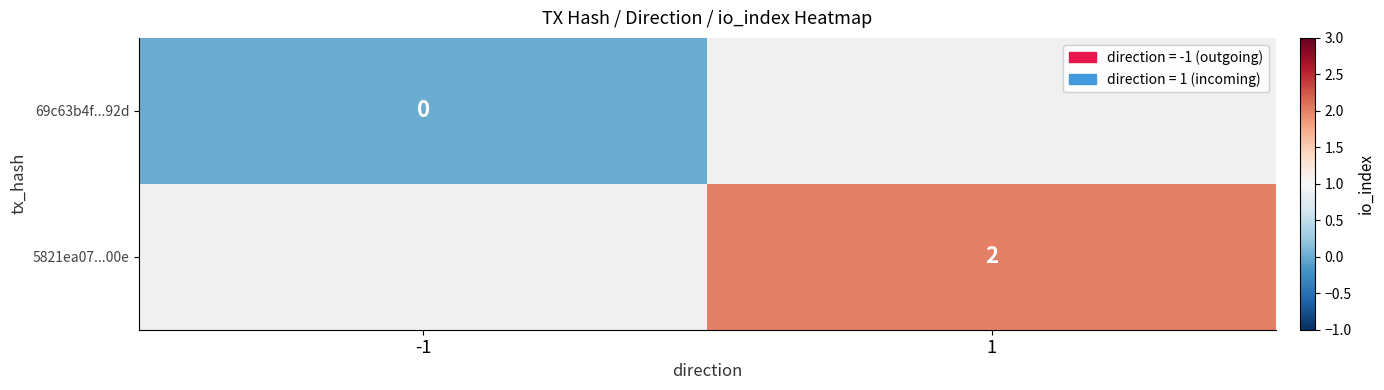

At how many categories does at least one series exceed 1?

1